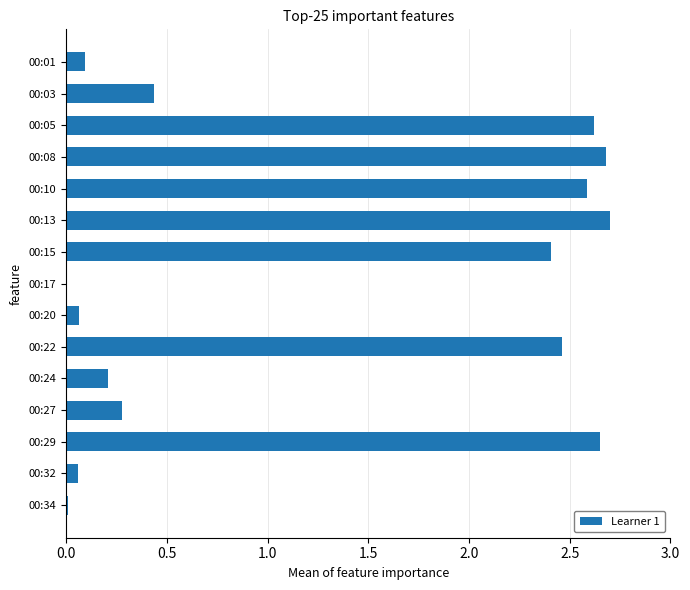

Is it true that the value at 00:27 is 0.3?

True